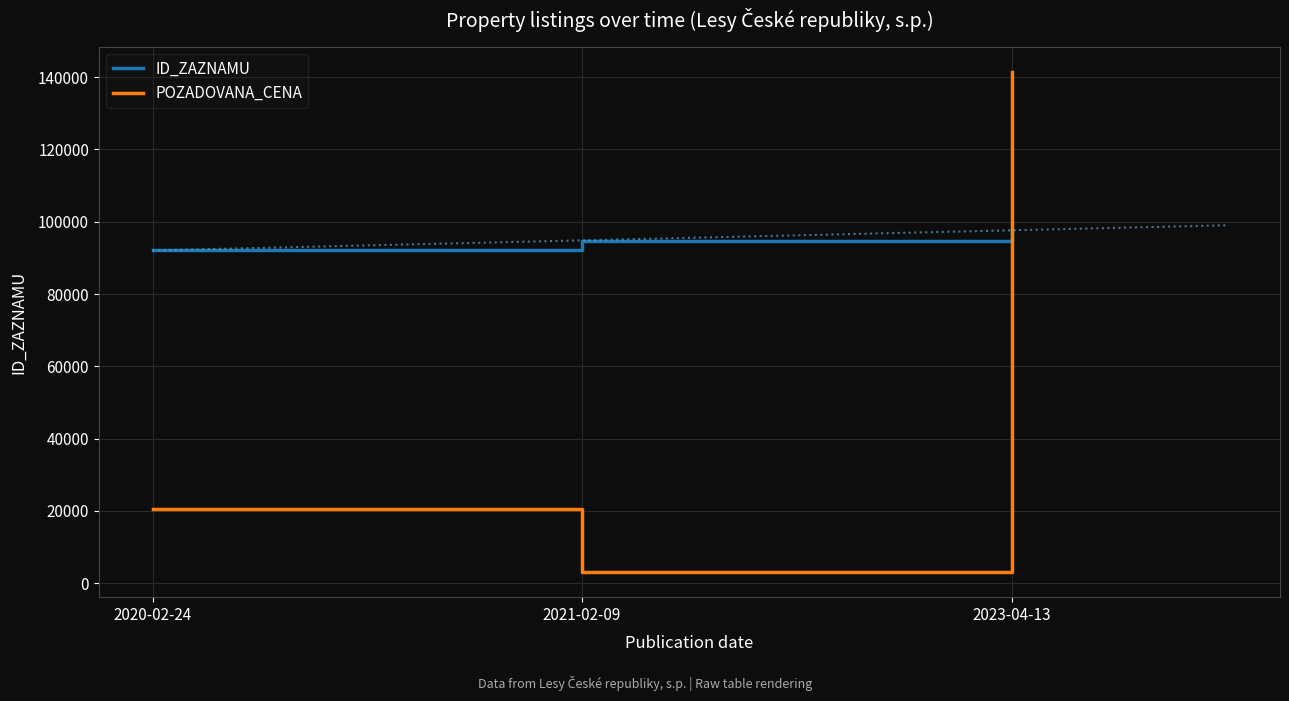

How many data points in POZADOVANA_CENA are less than 20600?

1